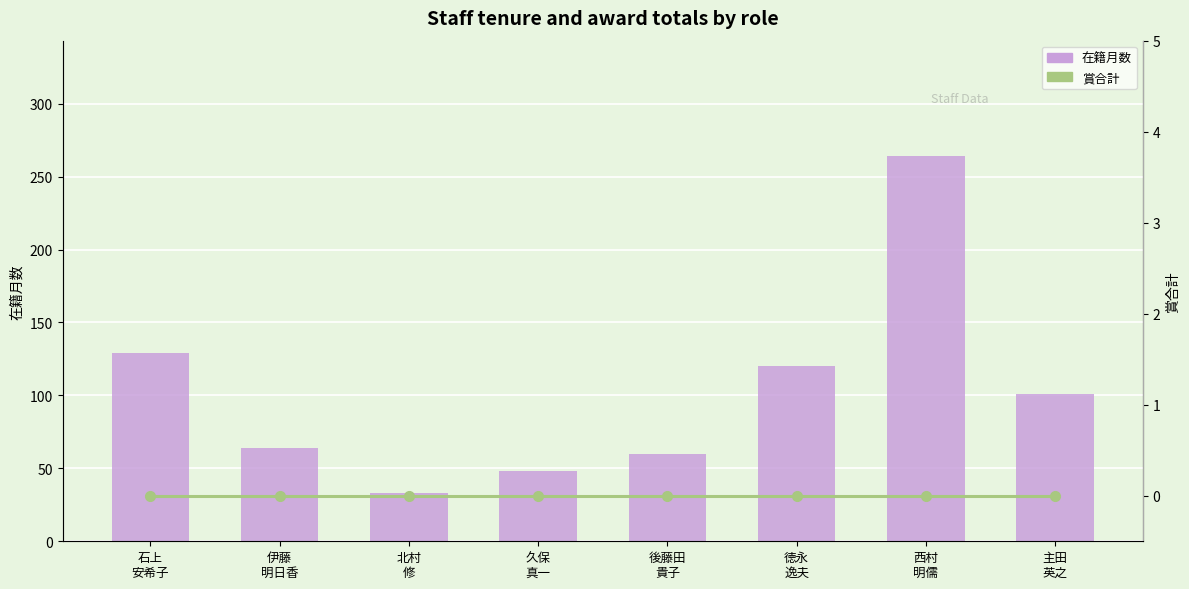

Reading right to left, what are all the values shown in this chart?

在籍月数: 主田
英之=101	西村
明儒=264	徳永
逸夫=120	後藤田
貴子=60	久保
真一=48	北村
修=33	伊藤
明日香=64	石上
安希子=129
賞合計: 主田
英之=0	西村
明儒=0	徳永
逸夫=0	後藤田
貴子=0	久保
真一=0	北村
修=0	伊藤
明日香=0	石上
安希子=0